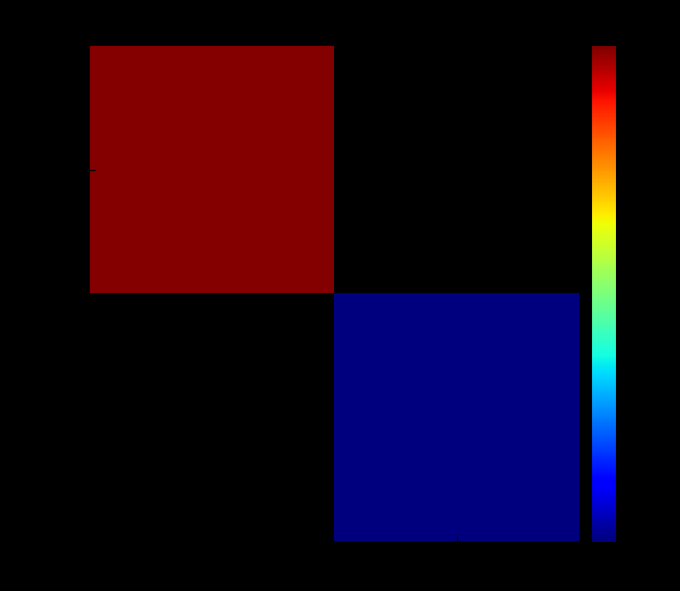

At which label does e919c361… reach its peak?

-1